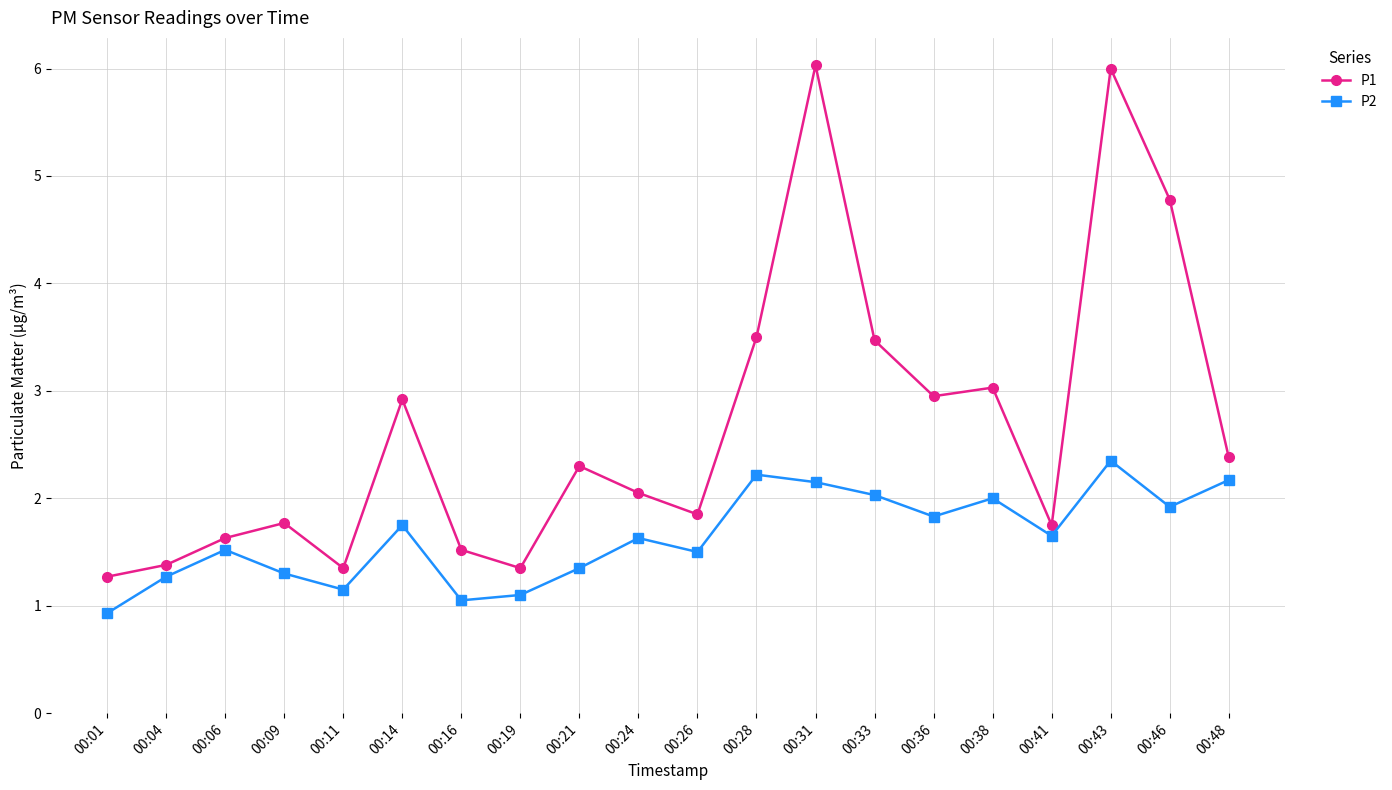

Rank the series by their maximum value, from highest to lowest.

P1, P2